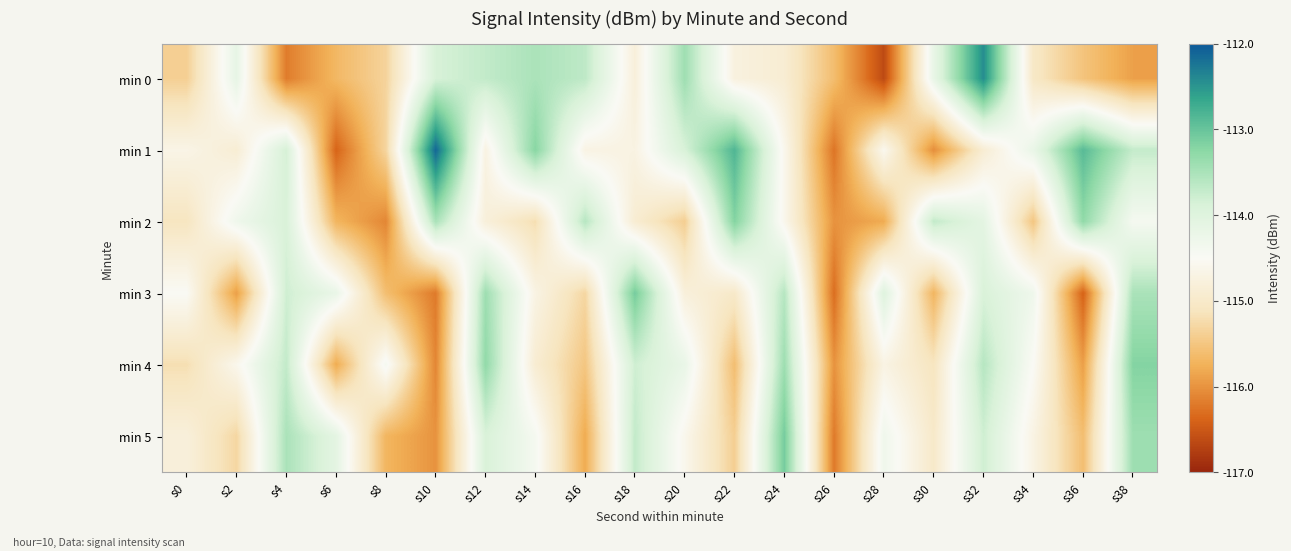

What is the difference between the highest and lowest values at s28?

2.6